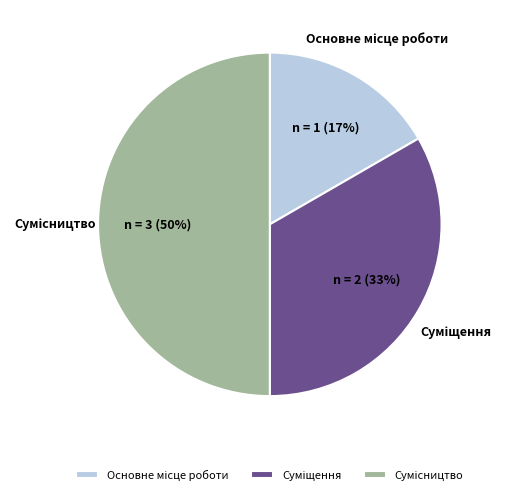

To the nearest percent, what is the average slice percentage?

33%